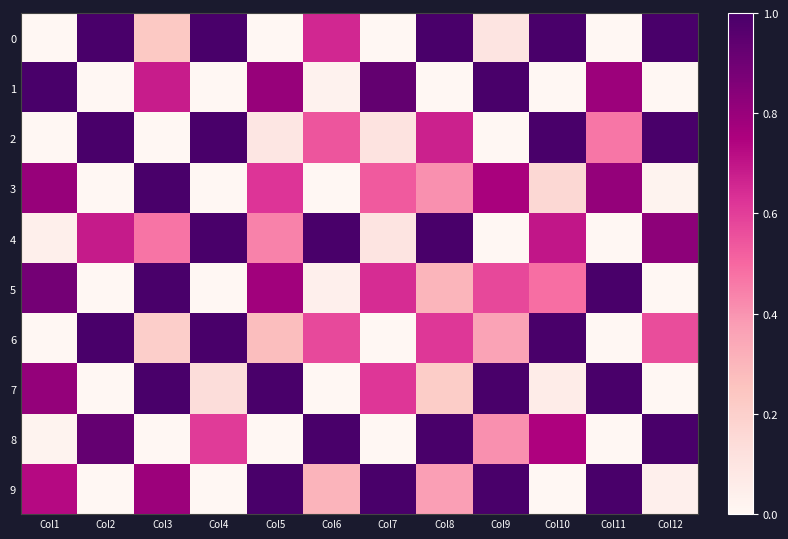

Reading left to right, what are all the values shown in this chart?

0: Col1=0.0	Col2=1.0	Col3=0.2	Col4=1.0	Col5=0.0	Col6=0.7	Col7=0.0	Col8=1.0	Col9=0.1	Col10=1.0	Col11=0.0	Col12=1.0
1: Col1=1.0	Col2=0.0	Col3=0.7	Col4=0.0	Col5=0.8	Col6=0.0	Col7=0.9	Col8=0.0	Col9=1.0	Col10=0.0	Col11=0.8	Col12=0.0
2: Col1=0.0	Col2=1.0	Col3=0.0	Col4=1.0	Col5=0.1	Col6=0.5	Col7=0.1	Col8=0.7	Col9=0.0	Col10=1.0	Col11=0.5	Col12=1.0
3: Col1=0.8	Col2=0.0	Col3=1.0	Col4=0.0	Col5=0.6	Col6=0.0	Col7=0.5	Col8=0.4	Col9=0.8	Col10=0.2	Col11=0.8	Col12=0.0
4: Col1=0.0	Col2=0.7	Col3=0.5	Col4=1.0	Col5=0.4	Col6=1.0	Col7=0.1	Col8=1.0	Col9=0.0	Col10=0.7	Col11=0.0	Col12=0.8
5: Col1=0.9	Col2=0.0	Col3=1.0	Col4=0.0	Col5=0.8	Col6=0.0	Col7=0.6	Col8=0.3	Col9=0.6	Col10=0.5	Col11=1.0	Col12=0.0
6: Col1=0.0	Col2=1.0	Col3=0.2	Col4=1.0	Col5=0.3	Col6=0.6	Col7=0.0	Col8=0.6	Col9=0.4	Col10=1.0	Col11=0.0	Col12=0.6
7: Col1=0.8	Col2=0.0	Col3=1.0	Col4=0.1	Col5=1.0	Col6=0.0	Col7=0.6	Col8=0.2	Col9=1.0	Col10=0.1	Col11=1.0	Col12=0.0
8: Col1=0.0	Col2=0.9	Col3=0.0	Col4=0.6	Col5=0.0	Col6=1.0	Col7=0.0	Col8=1.0	Col9=0.4	Col10=0.7	Col11=0.0	Col12=1.0
9: Col1=0.7	Col2=0.0	Col3=0.8	Col4=0.0	Col5=1.0	Col6=0.3	Col7=1.0	Col8=0.4	Col9=1.0	Col10=0.0	Col11=1.0	Col12=0.0